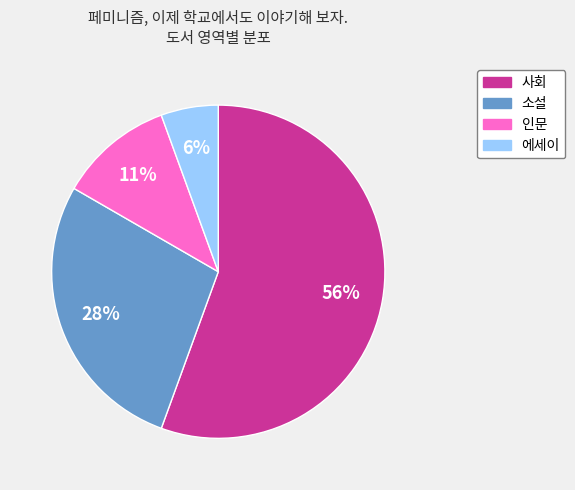

To the nearest percent, what is the difference between the largest and smallest slice percentages?

50%